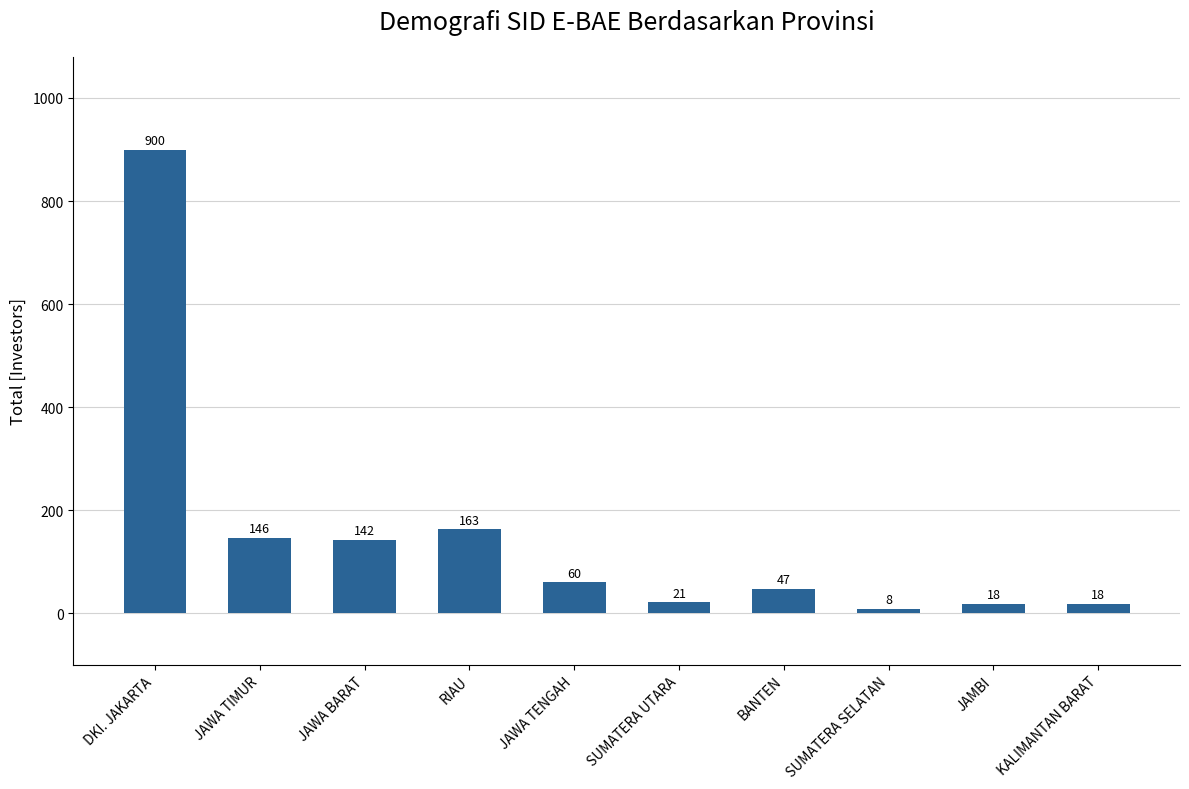

Which label corresponds to the largest value in the chart?

DKI. JAKARTA